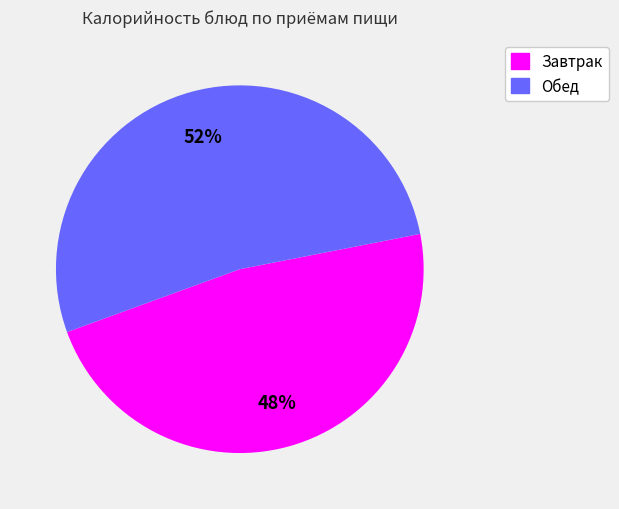

To the nearest percent, what is the average slice percentage?

50%